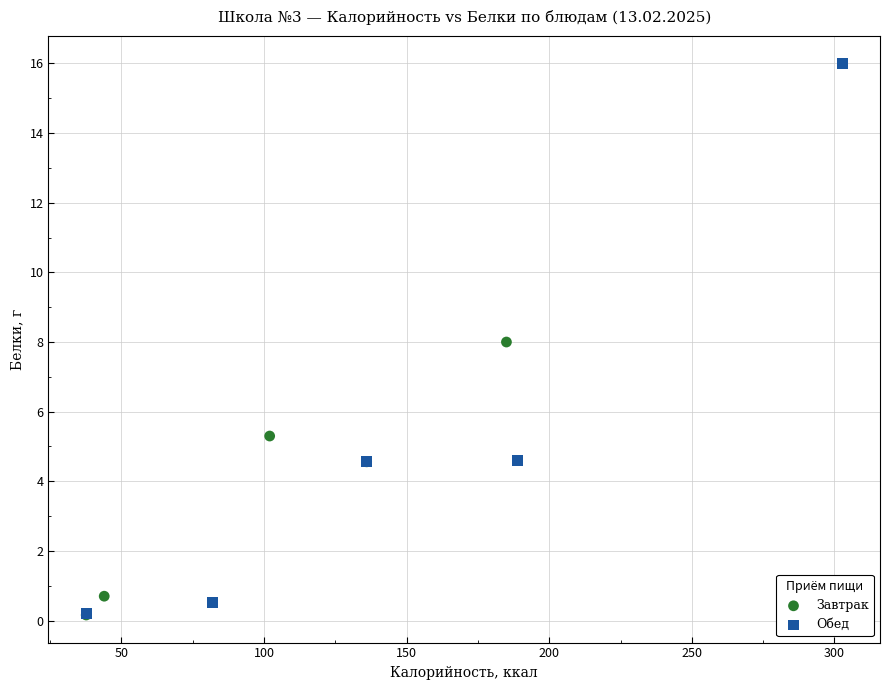

Which series has the largest Y range (max minus min)?

Обед